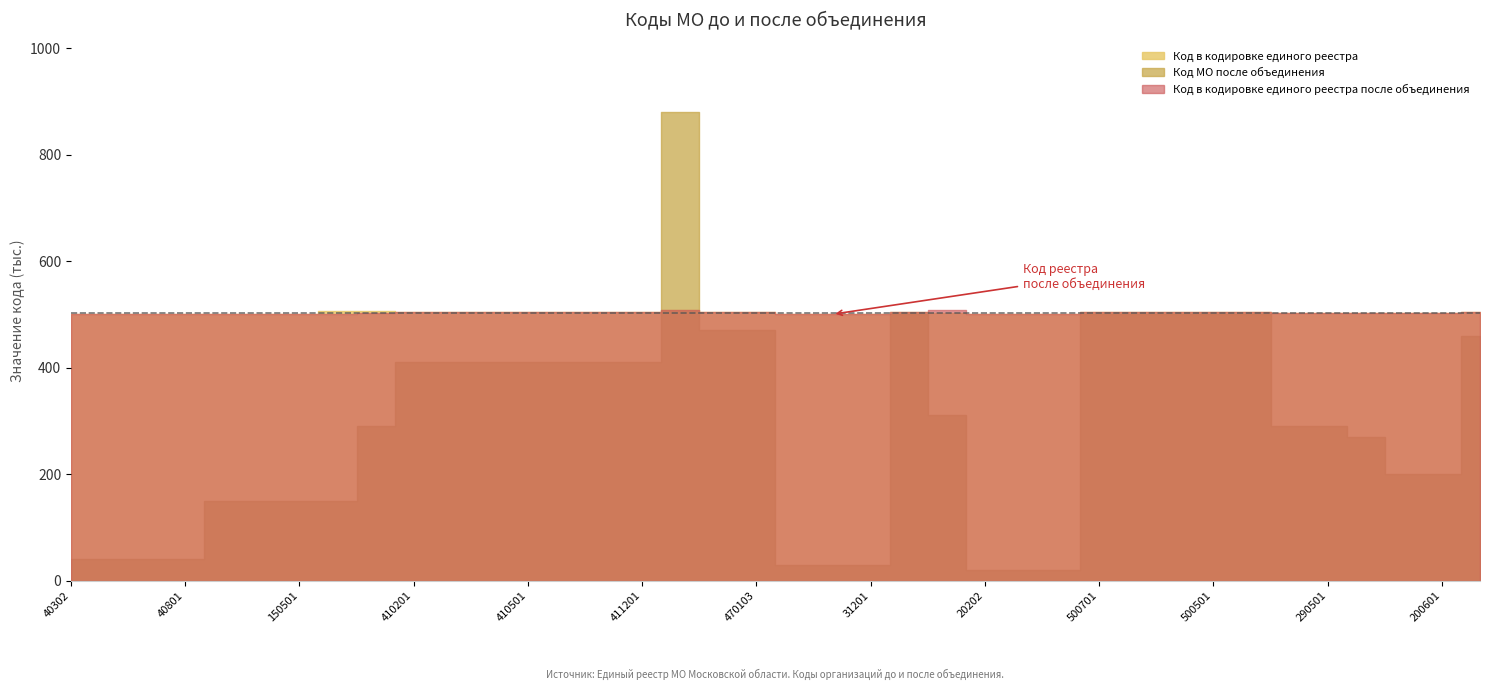

What is the average value of the Код в кодировке единого реестра series?

503139